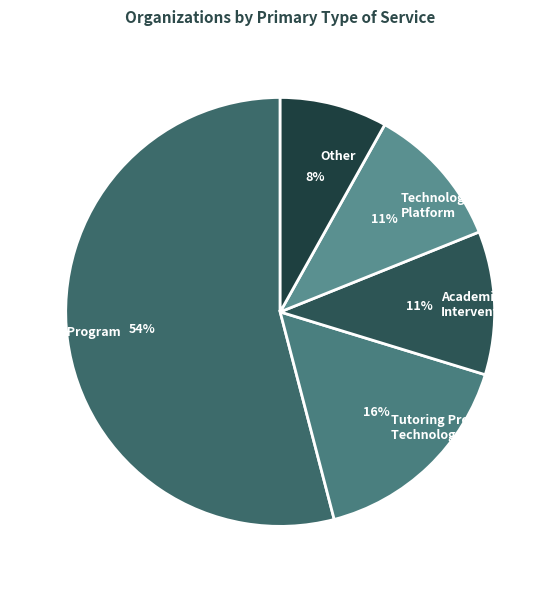

Approximately how many times larger is the value at Tutoring Program, Technology Platform compared to Other?

2.0